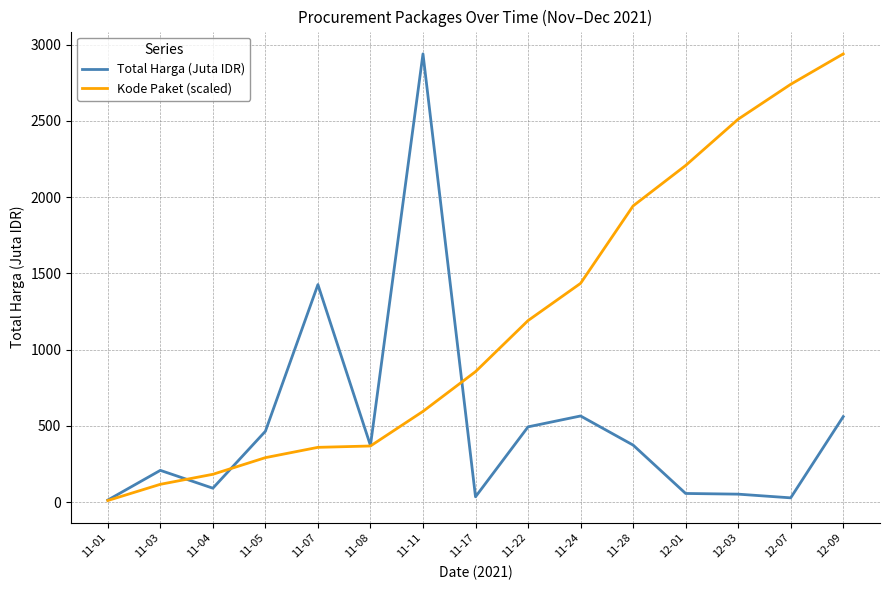

What is the total value across all series at 11-28?

2315.3